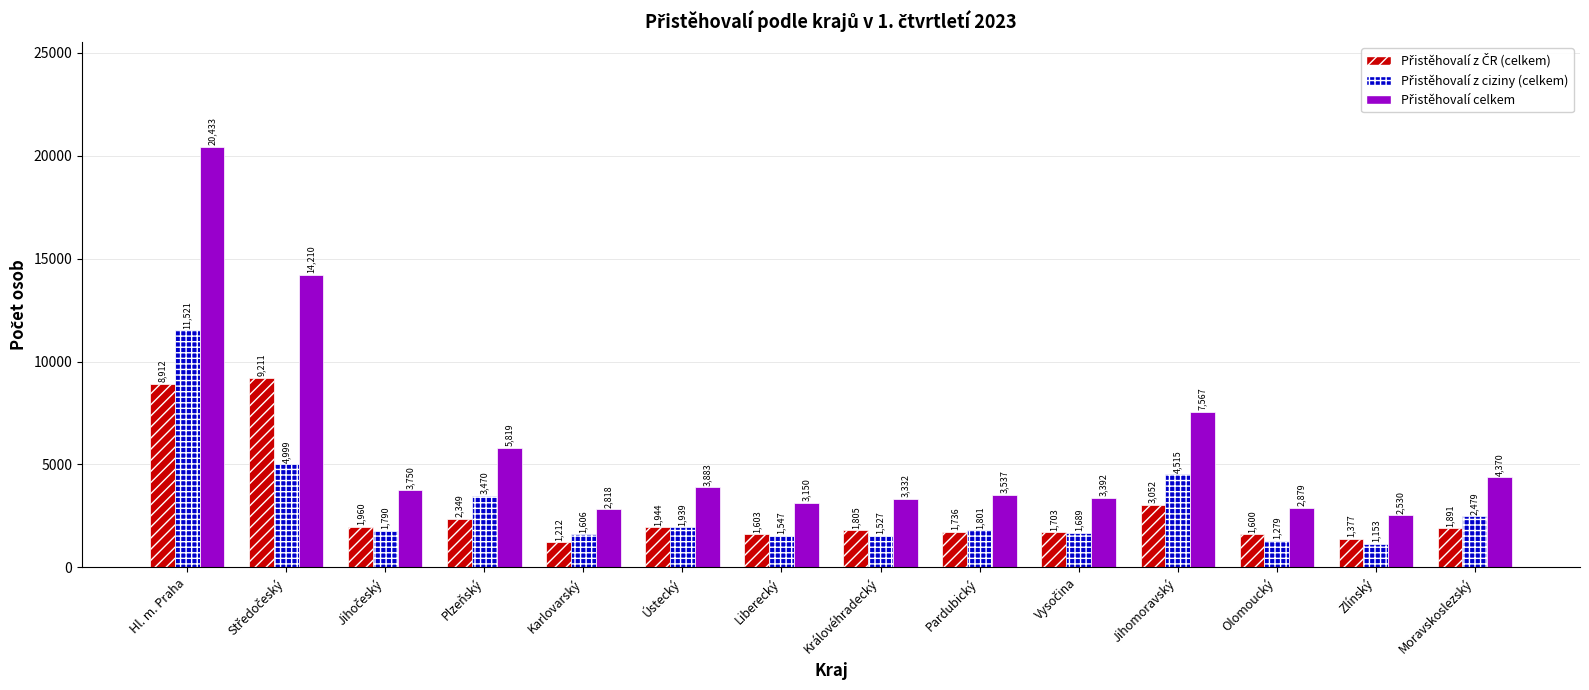

How many data points does each series have?

14